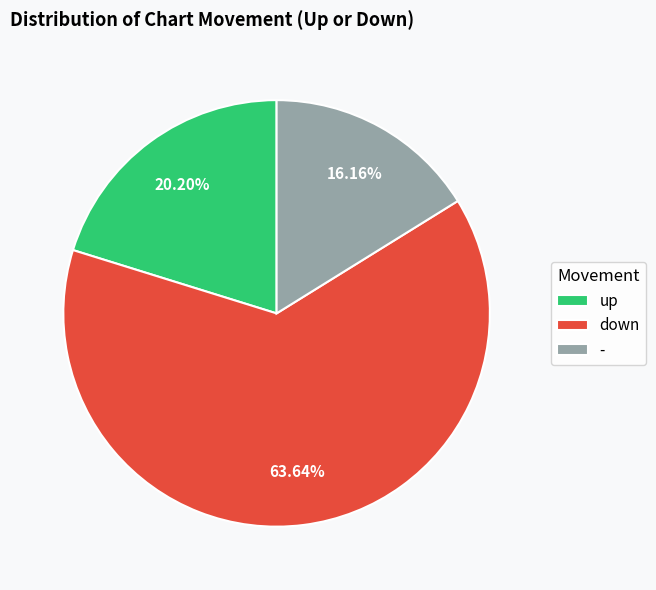

To the nearest percent, what is the average slice percentage?

33%